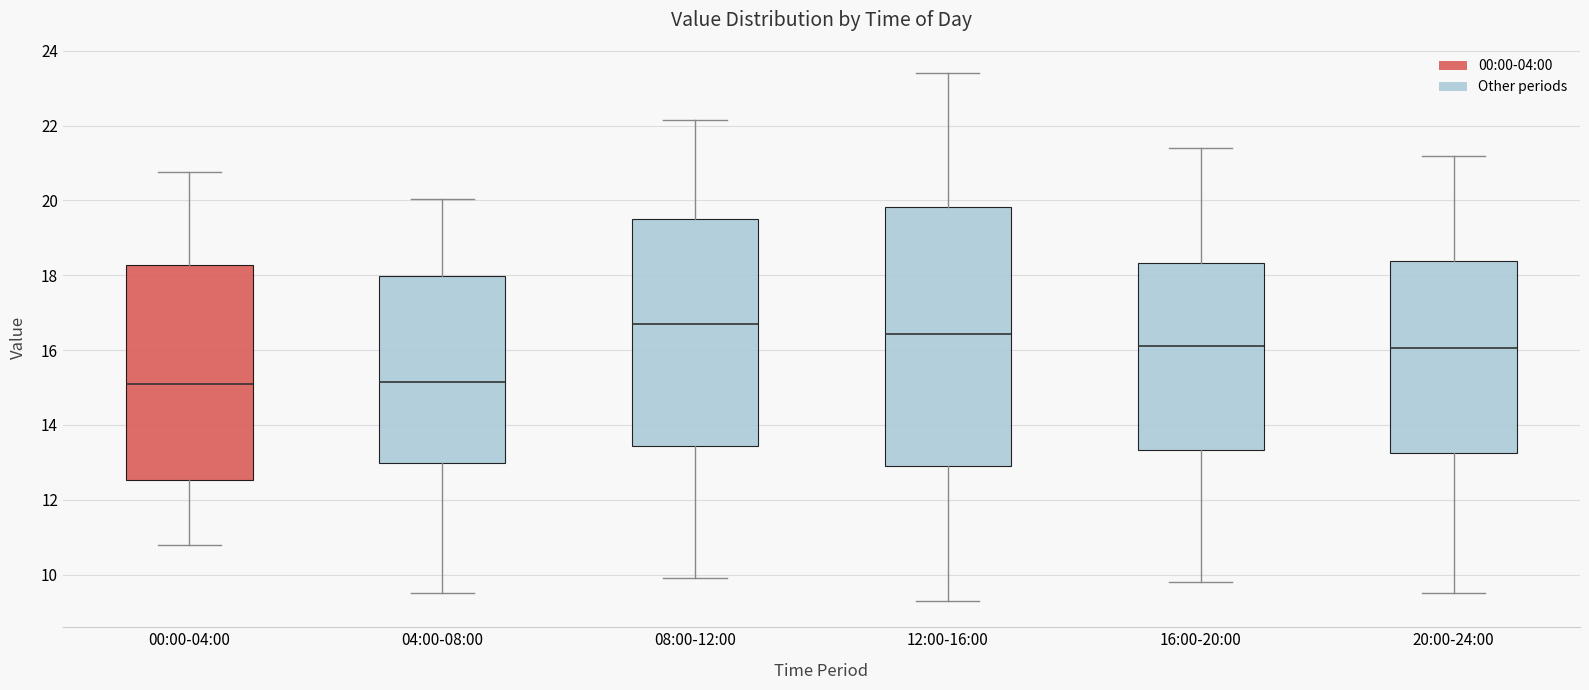

Reading left to right, transcribe this box plot: for each box, give where its median line is, the range the box spans, and where its two whiskers end, as read against the y-axis. The values are not printed on the chart, so give them approximately, as read against the axis.

00:00-04:00: median 15.2, box 12.6 to 18.2, whiskers 10.8 to 20.8
04:00-08:00: median 15.2, box 13.0 to 18.0, whiskers 9.6 to 20.0
08:00-12:00: median 16.8, box 13.4 to 19.6, whiskers 10.0 to 22.2
12:00-16:00: median 16.4, box 13.0 to 19.8, whiskers 9.4 to 23.4
16:00-20:00: median 16.2, box 13.4 to 18.4, whiskers 9.8 to 21.4
20:00-24:00: median 16.0, box 13.2 to 18.4, whiskers 9.6 to 21.2